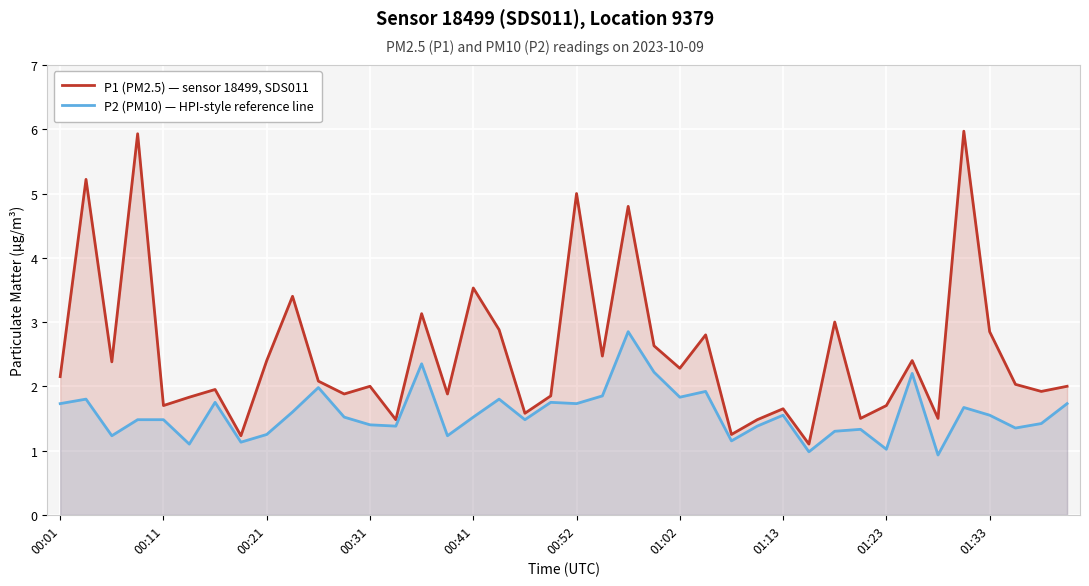

What is the greatest value displayed?

6.0